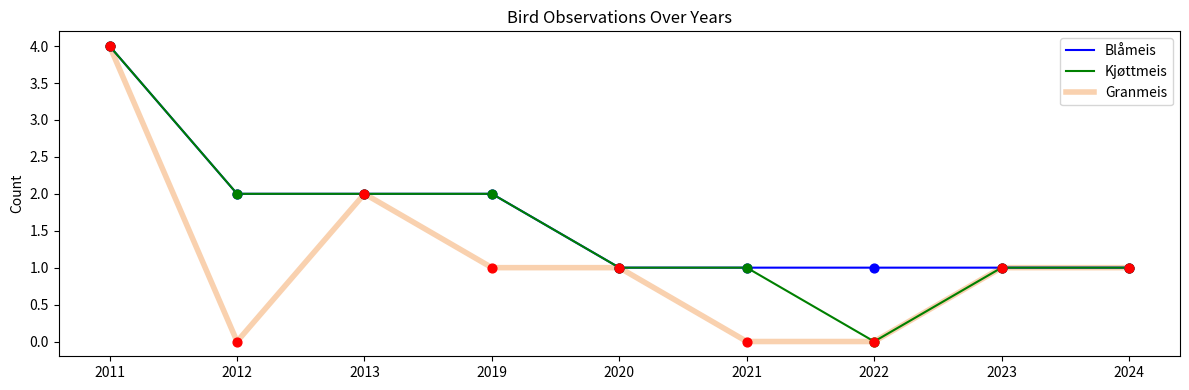

What is the maximum value shown in the chart?

4